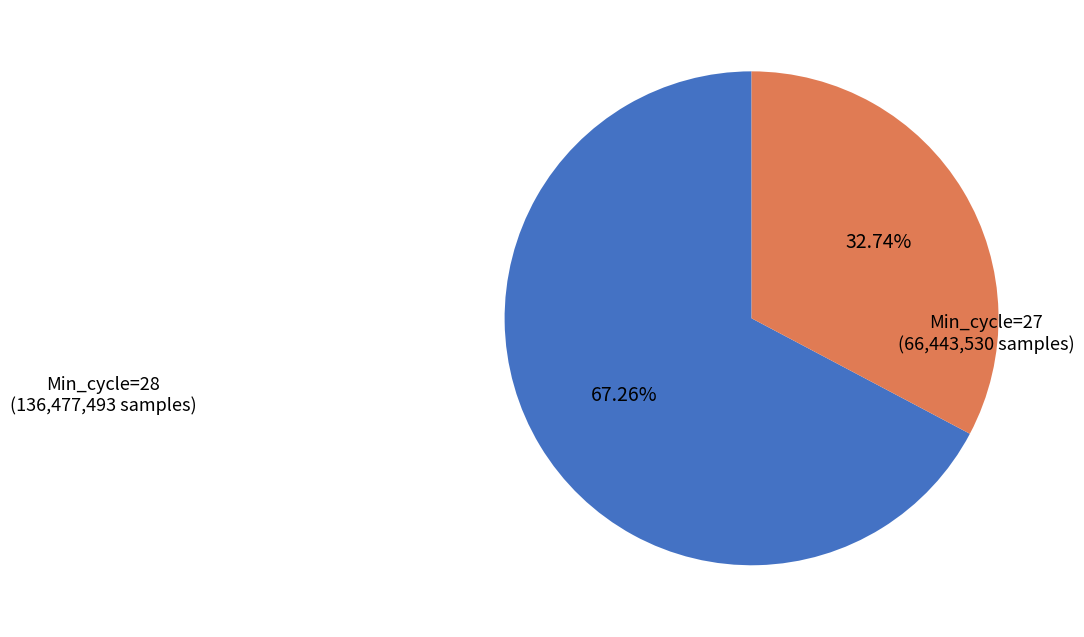

Which has a higher value, Min_cycle=28 (136,477,493 samples) or Min_cycle=27 (66,443,530 samples)?

Min_cycle=28 (136,477,493 samples)